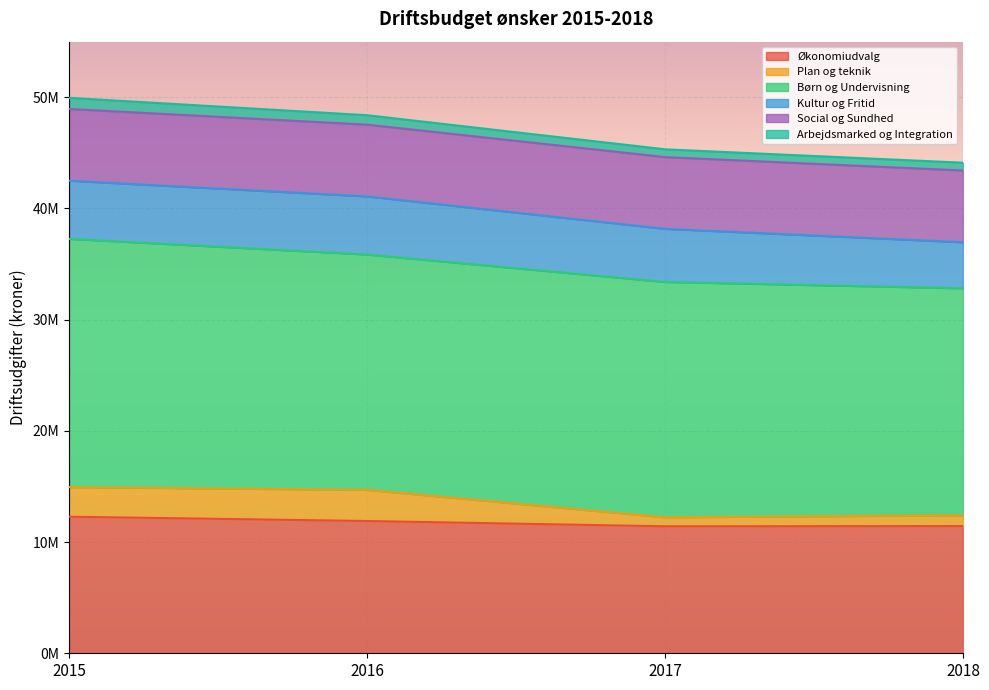

At how many categories does at least one series exceed 15452944?

4